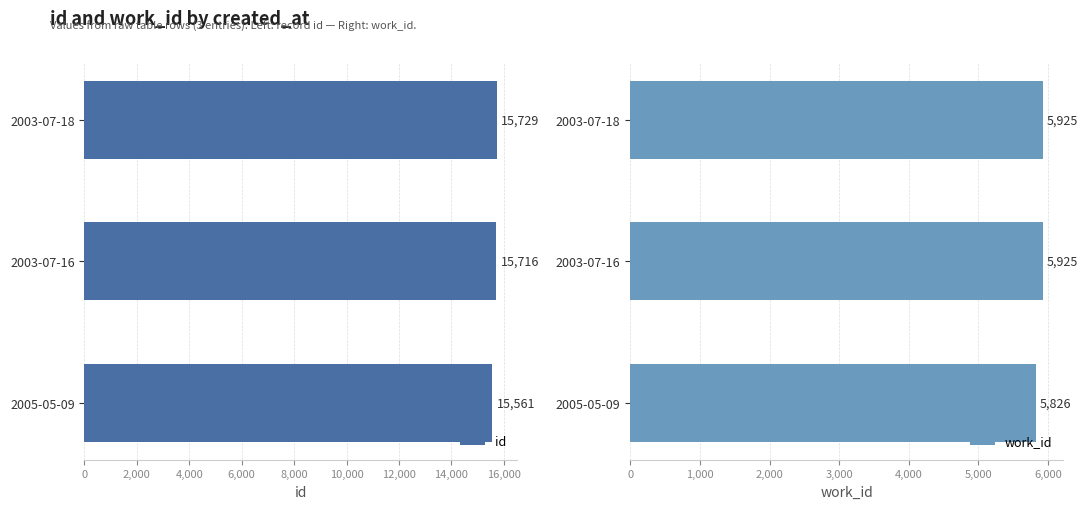

At which label does id reach its minimum?

2005-05-09